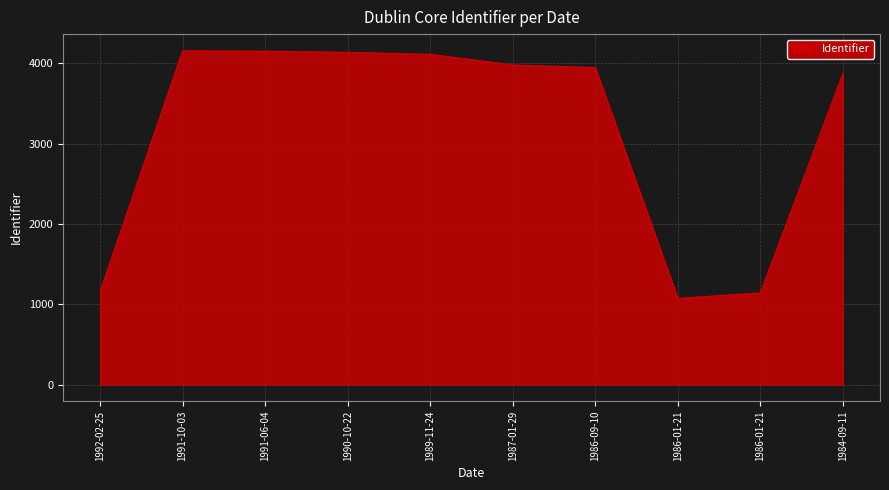

List the labels in order of value, smallest first.

1986-01-21, 1986-01-21, 1992-02-25, 1984-09-11, 1986-09-10, 1987-01-29, 1989-11-24, 1990-10-22, 1991-06-04, 1991-10-03